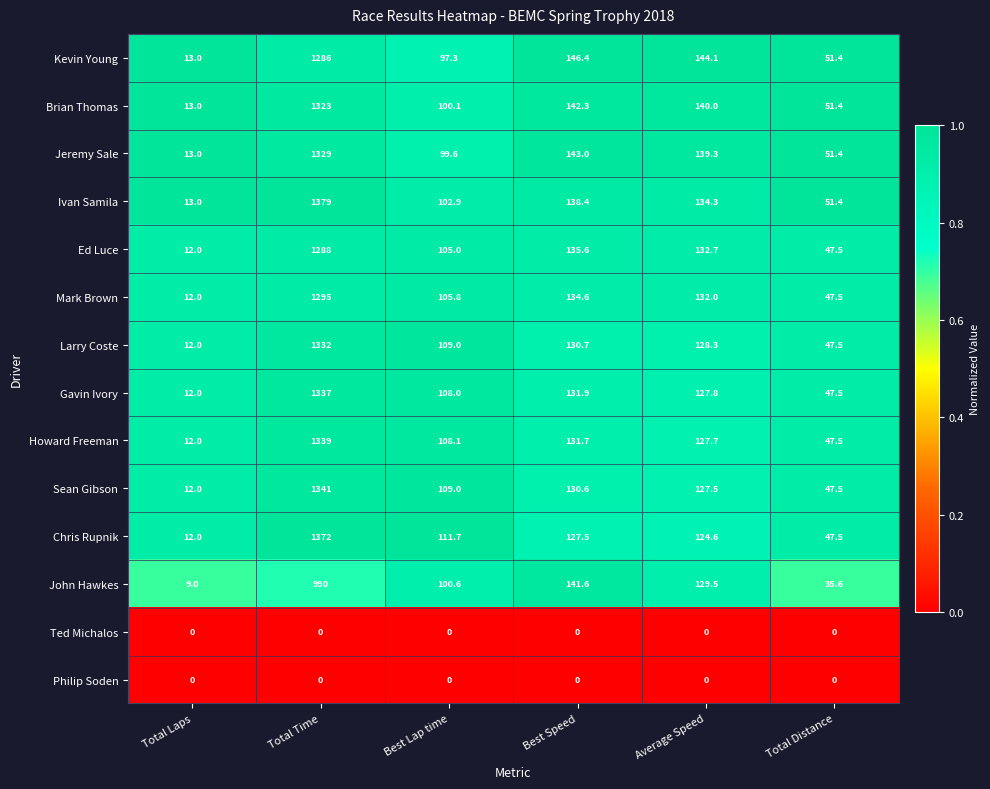

What is the maximum value shown in the chart?

1379.0